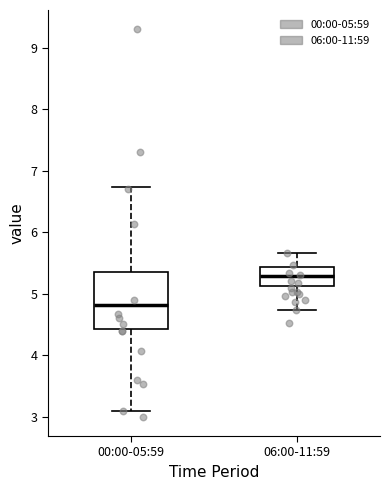

Reading left to right, read every box against the y-axis: the position of its median line, the range the box covers, and the ends of its whiskers. The values are not printed on the chart, so give them approximately, as read against the axis.

00:00-05:59: median 4.8, box 4.4 to 5.4, whiskers 3.1 to 6.7
06:00-11:59: median 5.3, box 5.1 to 5.4, whiskers 4.7 to 5.7